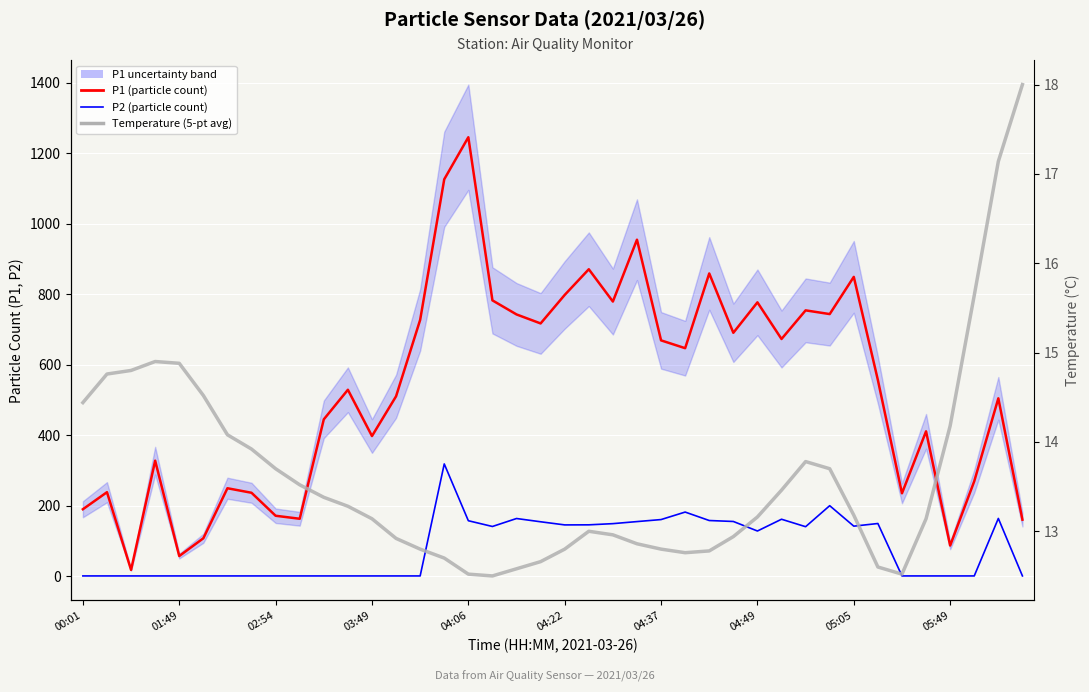

How many lines are shown in the chart?

3